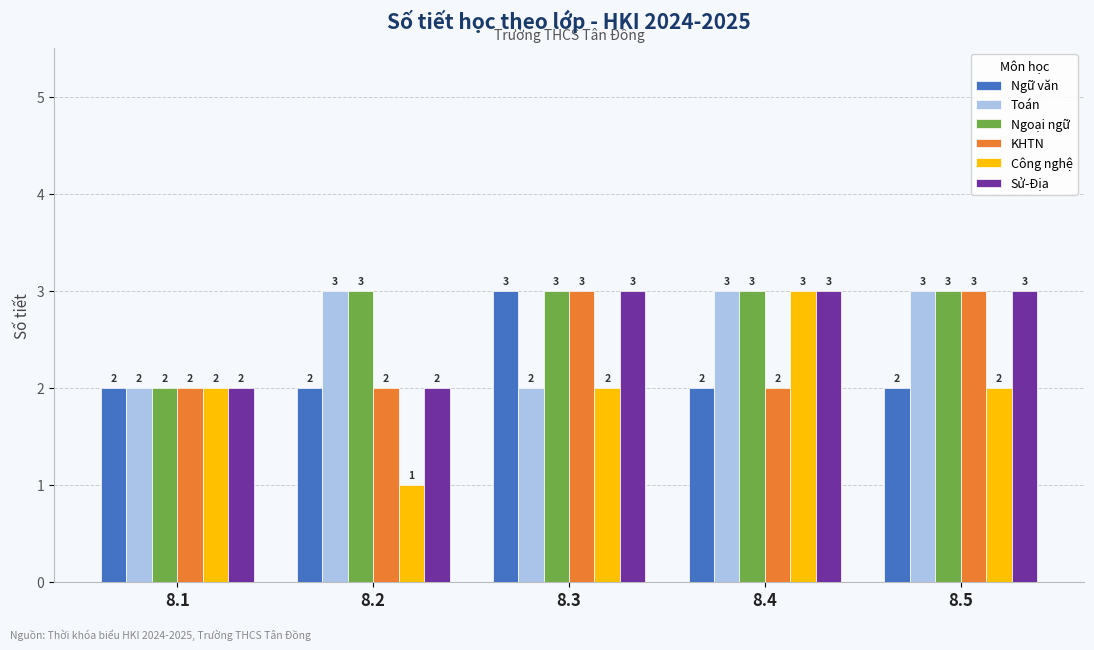

Count the Ngoại ngữ values in the range 3 to 4.

4